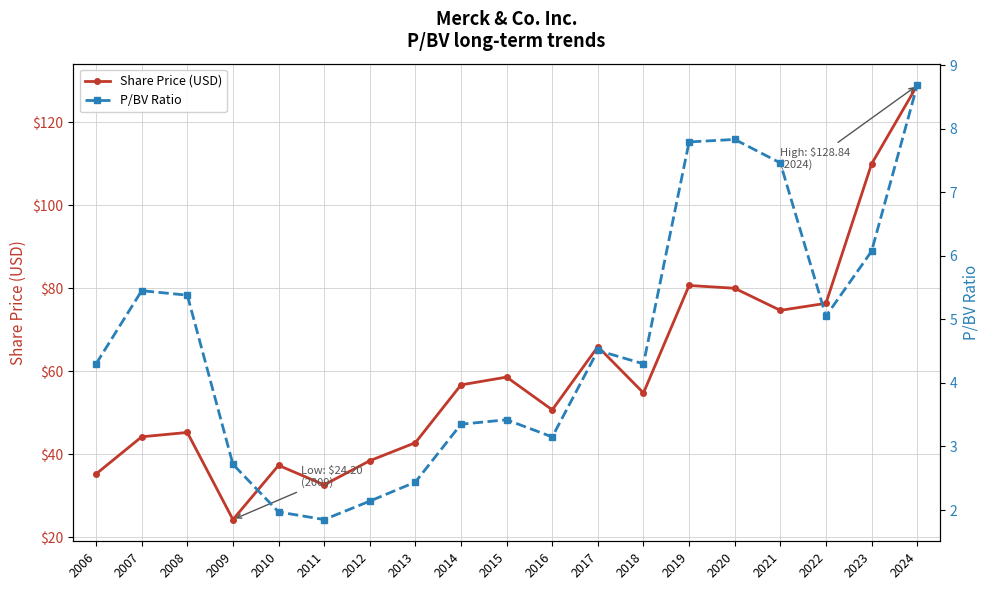

How many values in the P/BV Ratio series are below 4?

8